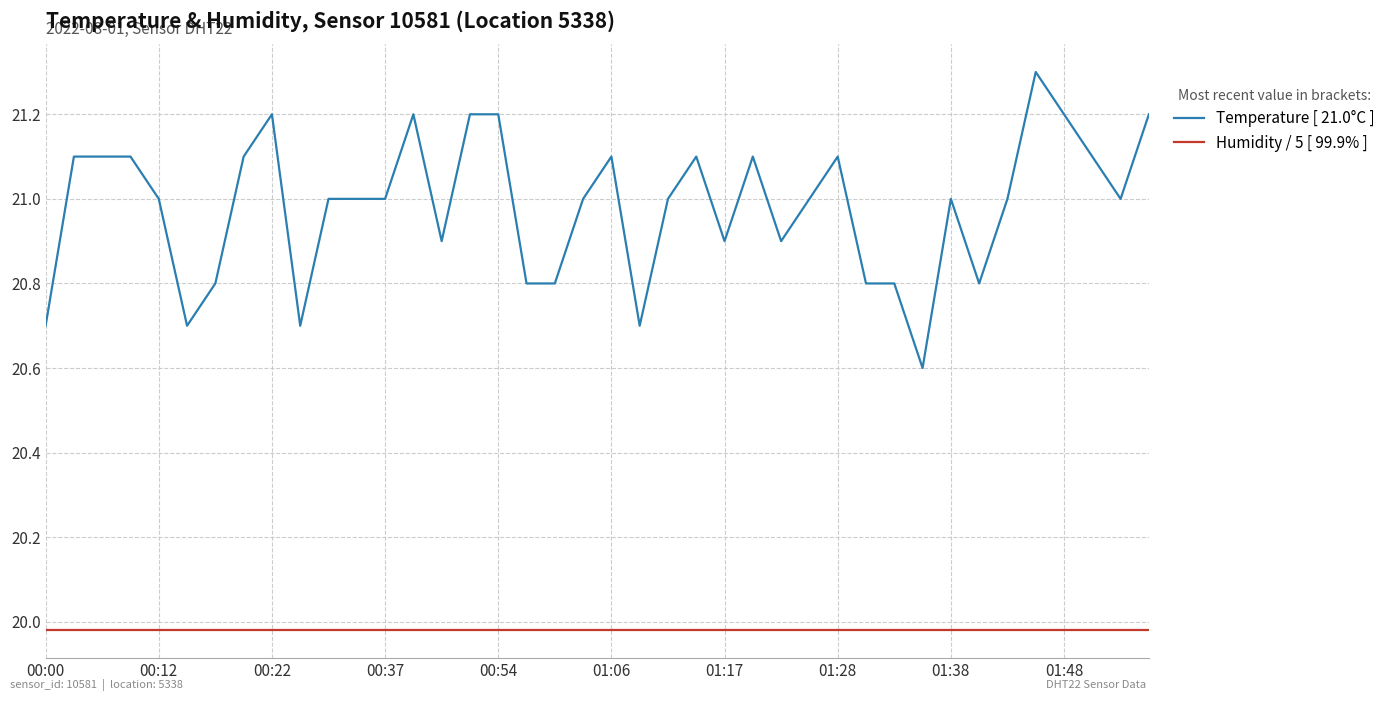

Rank the series by their maximum value, from highest to lowest.

Temperature [ 21.0°C ], Humidity / 5 [ 99.9% ]